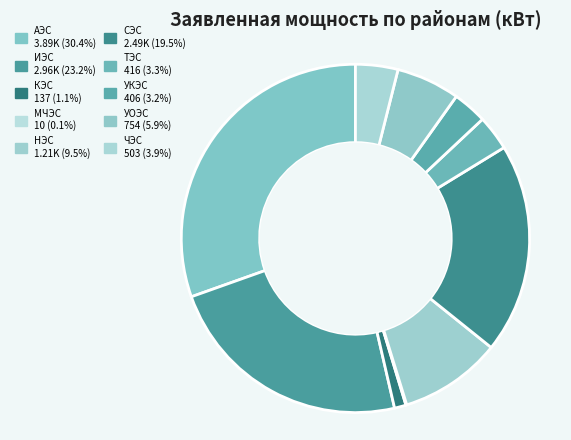

What is the change in value from МЧЭС to УОЭС?

+744.0